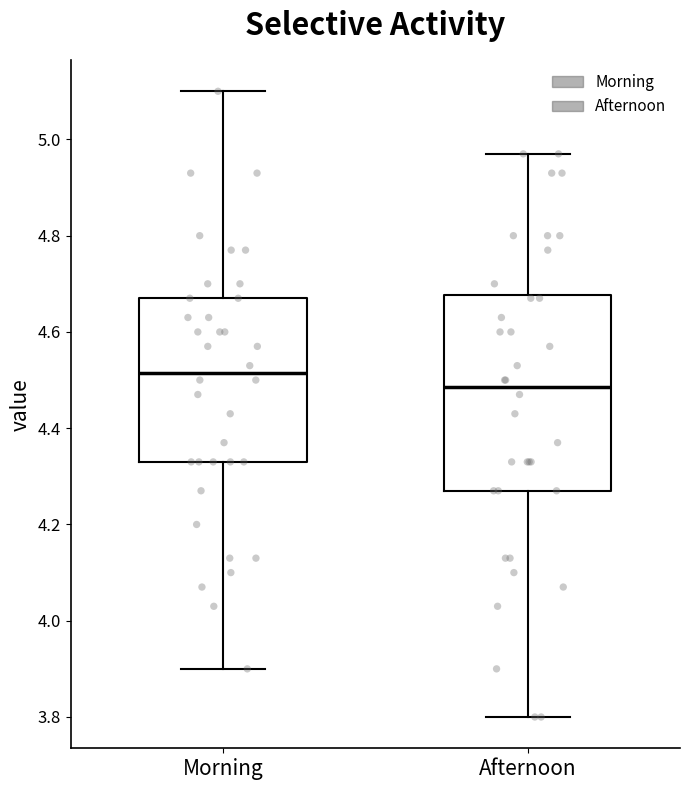

Reading left to right, transcribe this box plot: for each box, give where its median line is, the range the box spans, and where its two whiskers end, as read against the y-axis. The values are not printed on the chart, so give them approximately, as read against the axis.

Morning: median 4.52, box 4.34 to 4.68, whiskers 3.90 to 5.10
Afternoon: median 4.48, box 4.28 to 4.68, whiskers 3.80 to 4.98